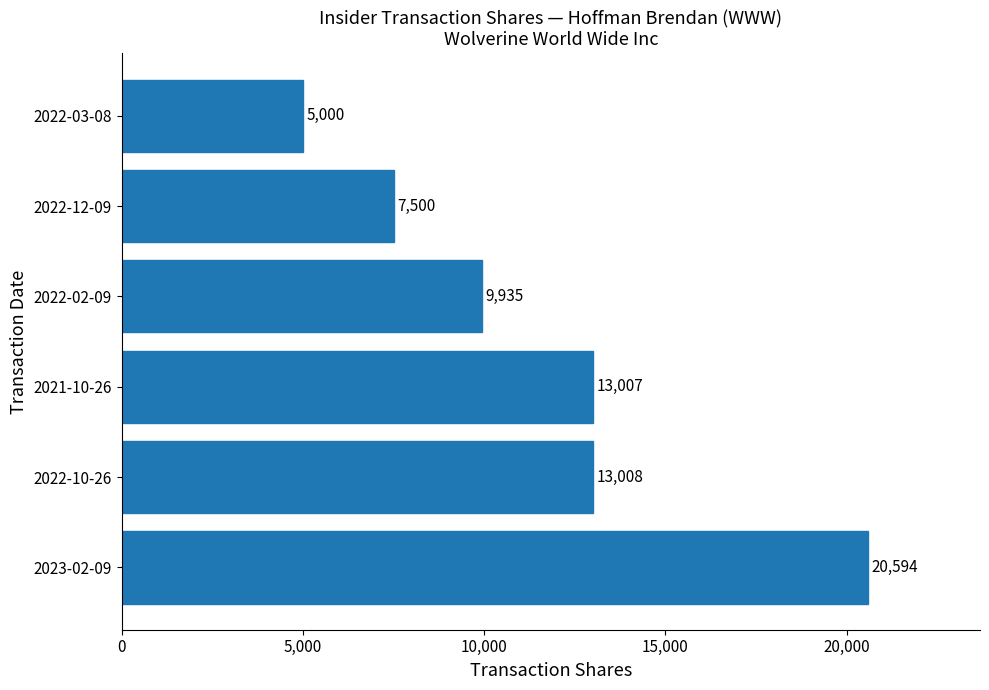

What is the smallest value displayed?

5000